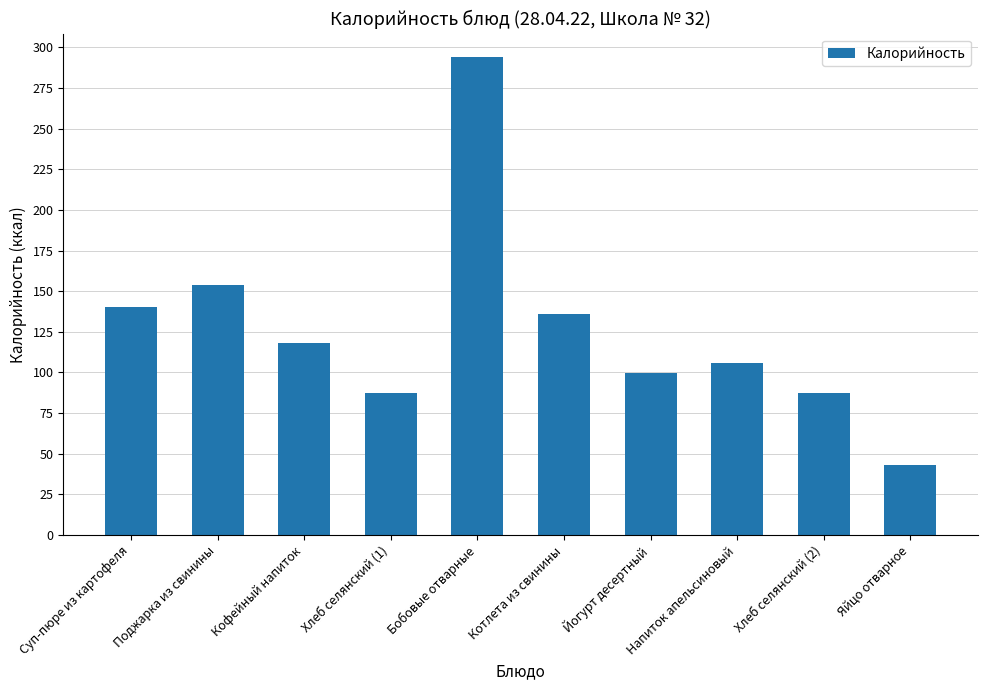

What is the difference between the maximum and minimum values?

251.0